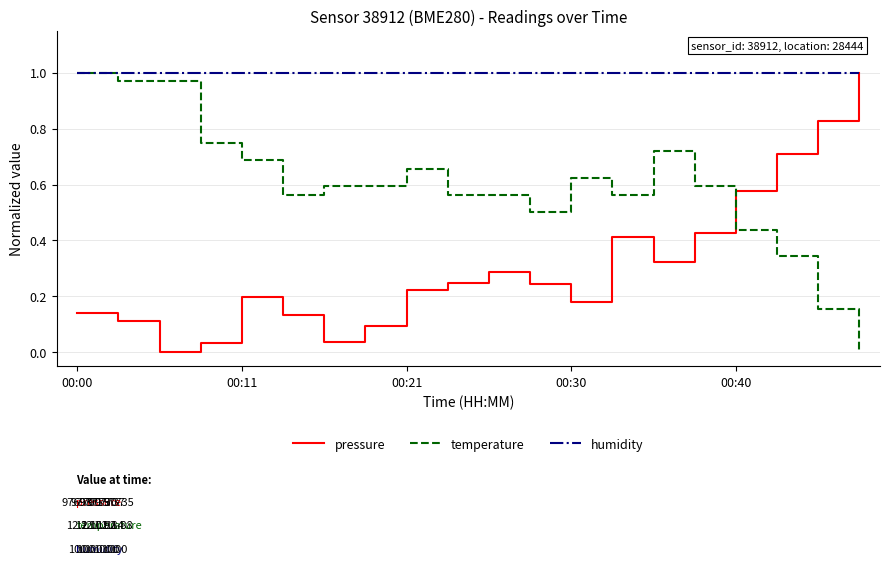

Count the number of data series in this chart.

3